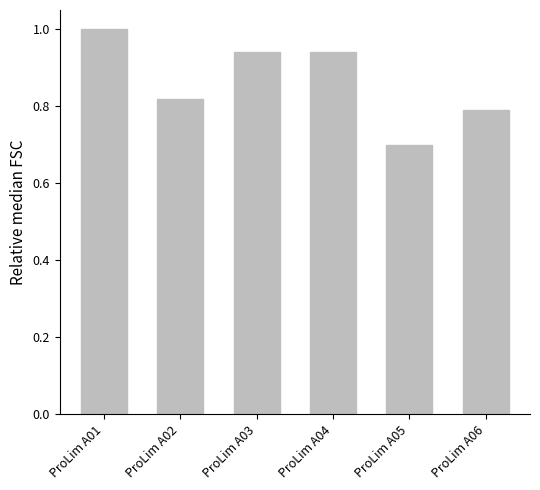

What is the value of the 5th bar from the left?

0.7